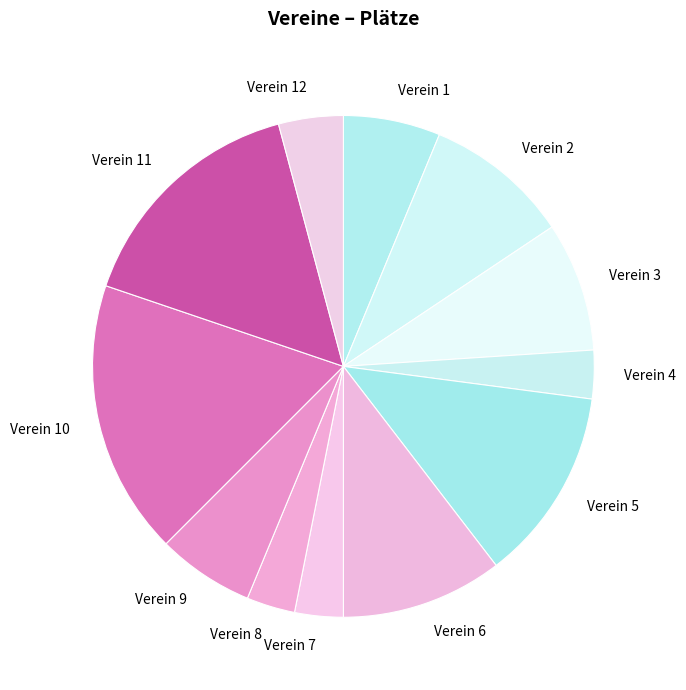

Which has a higher value, Verein 9 or Verein 5?

Verein 5